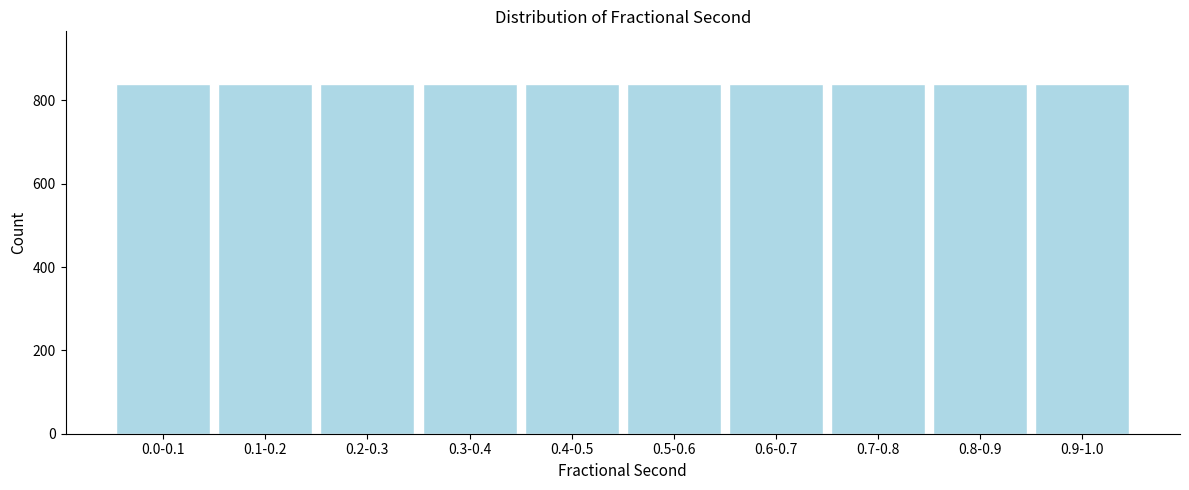

What is the value of the 8th bar from the left?

840